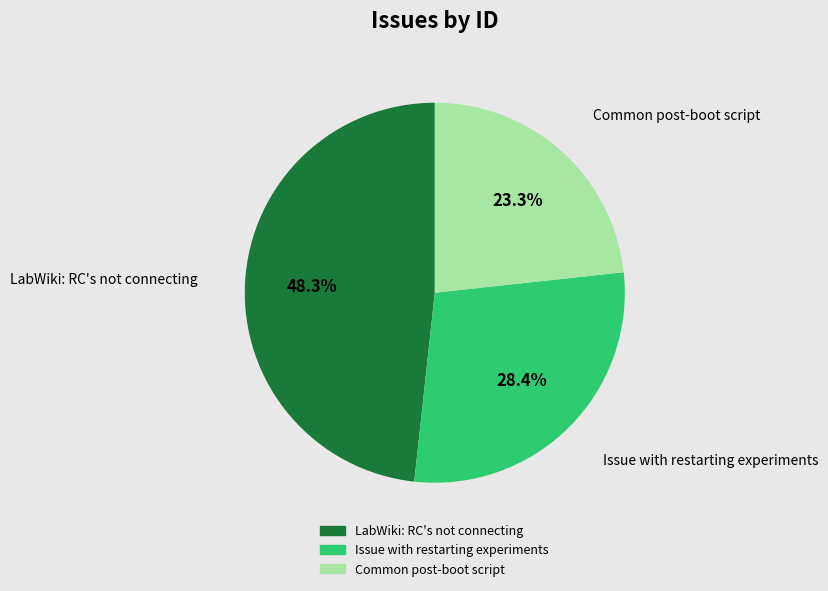

Between LabWiki: RC's not connecting and Common post-boot script, which is larger?

LabWiki: RC's not connecting